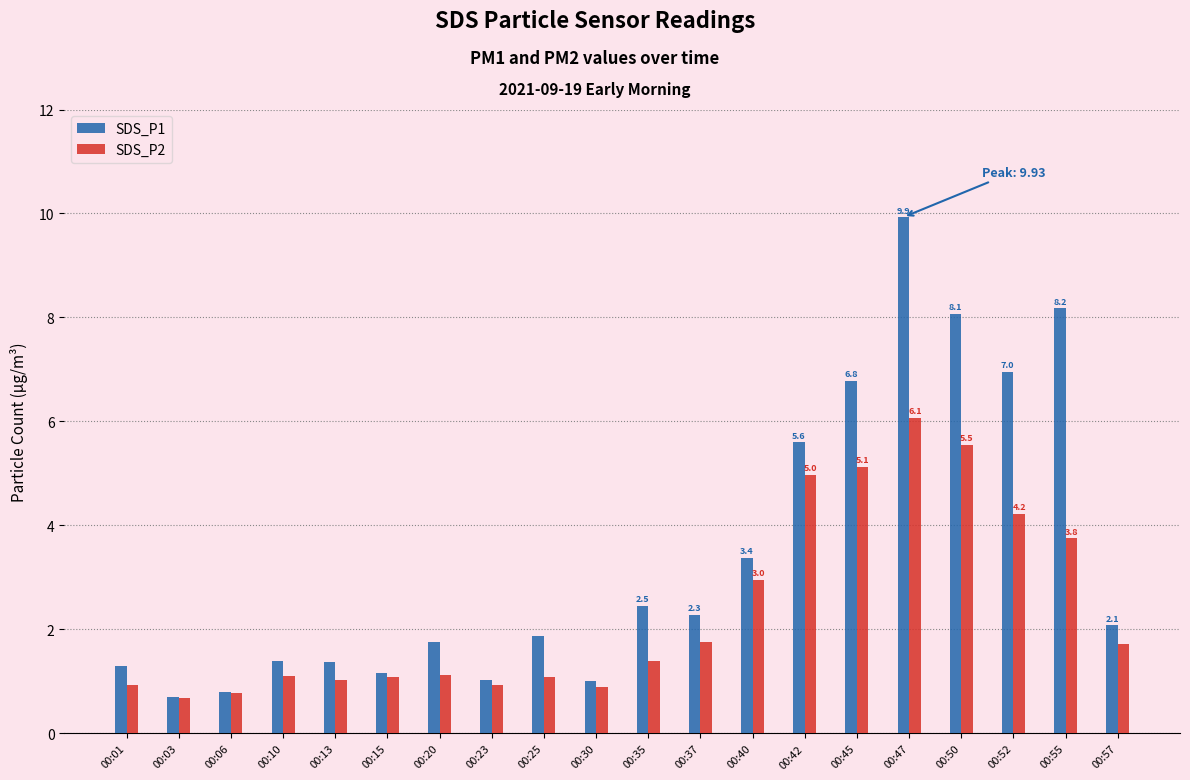

Which series has the widest spread of values?

SDS_P1